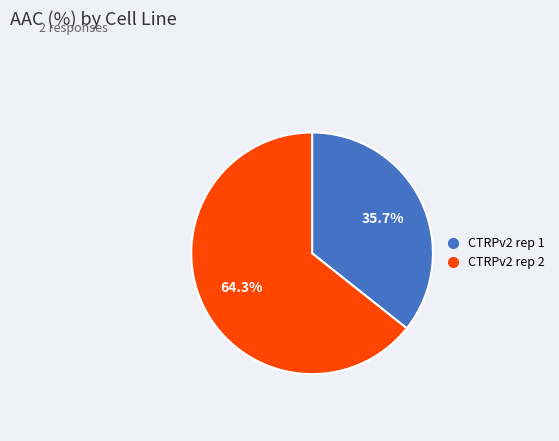

Count the number of slices in the pie.

2